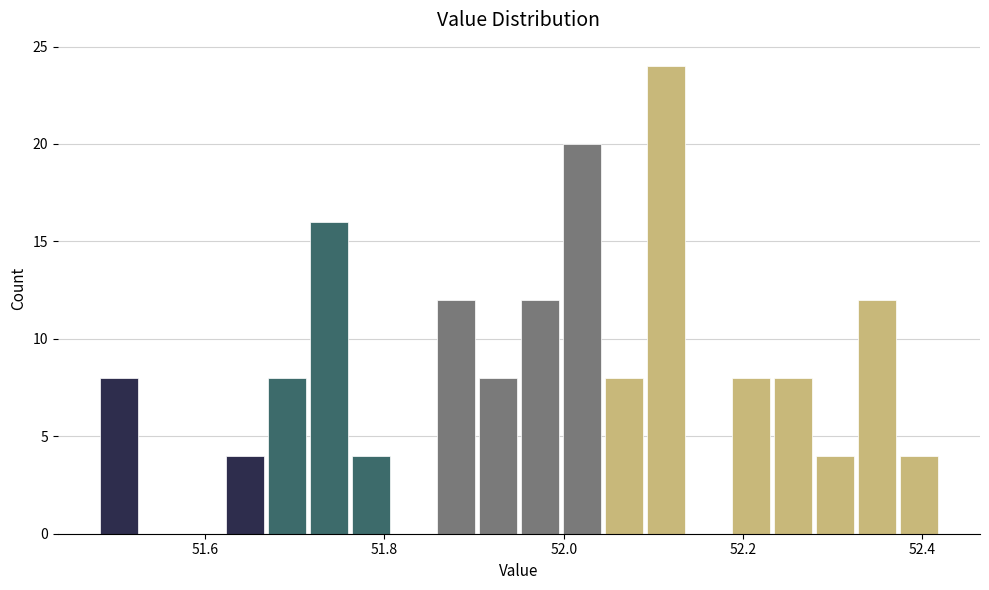

Around what value on the x-axis is the tallest bar? Give the approximate position of its centre, as read against the axis.

52.12